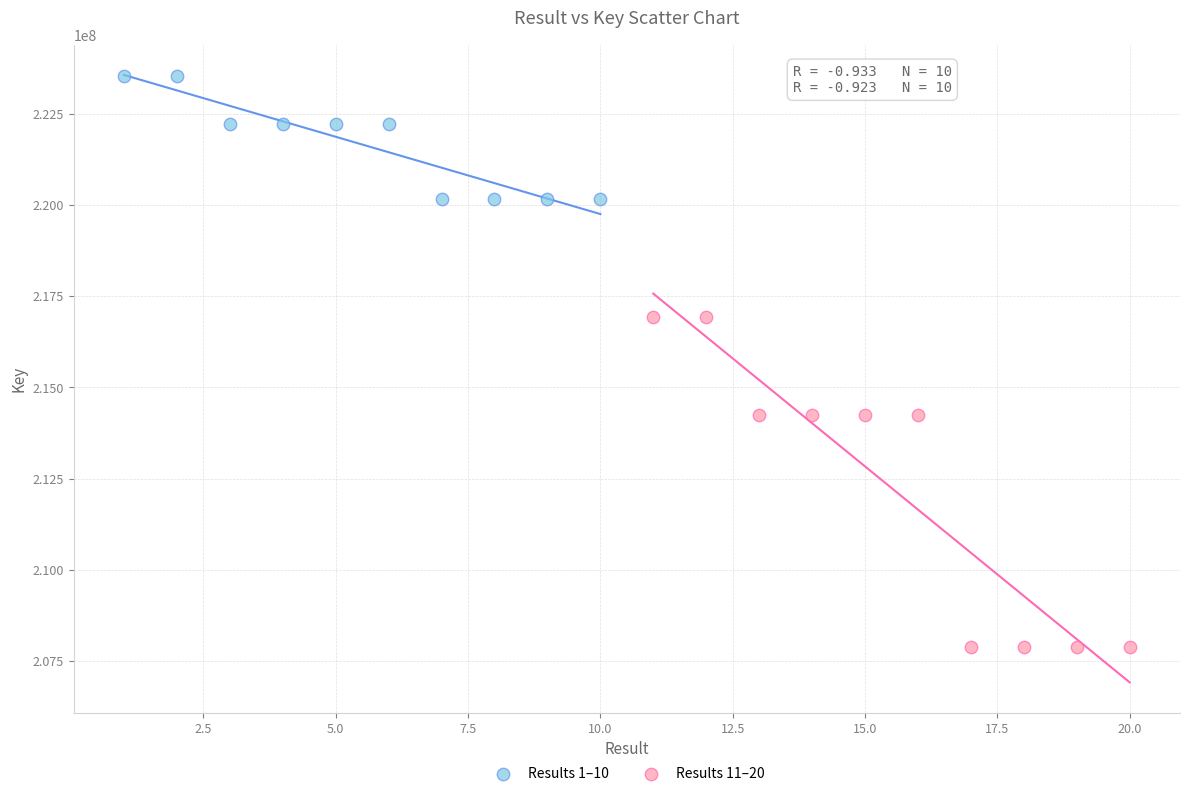

Which series contains the highest Y value?

Results 1–10